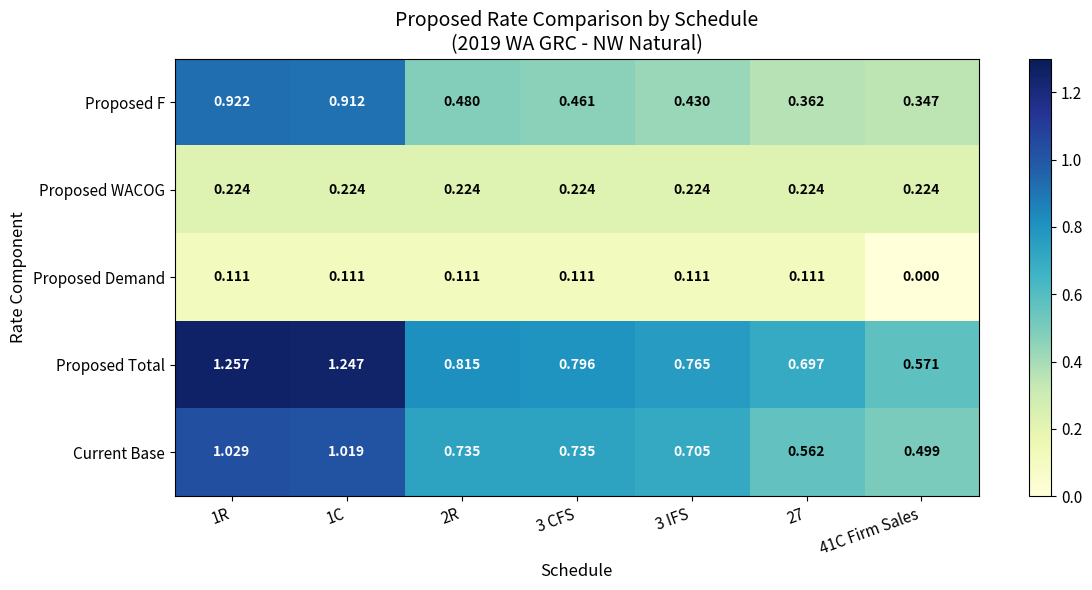

Which series has the largest range (max minus min)?

Proposed Total